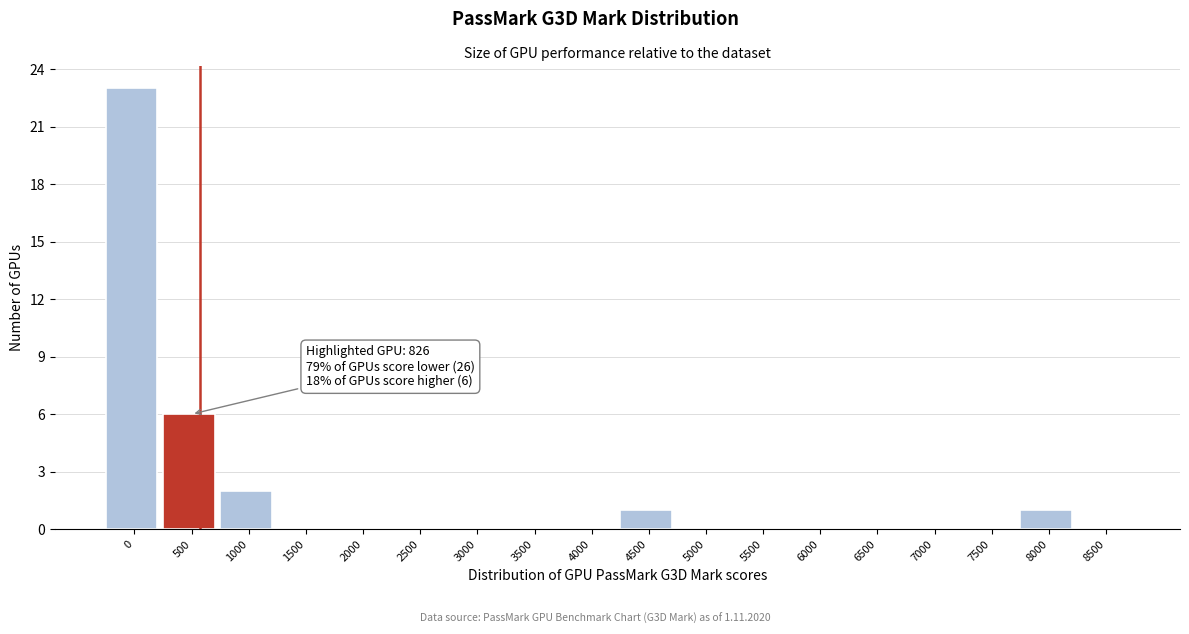

Reading right to left, transcribe all the data shown in this chart.

8500=0	8000=1	7500=0	7000=0	6500=0	6000=0	5500=0	5000=0	4500=1	4000=0	3500=0	3000=0	2500=0	2000=0	1500=0	1000=2	500=6	0=23